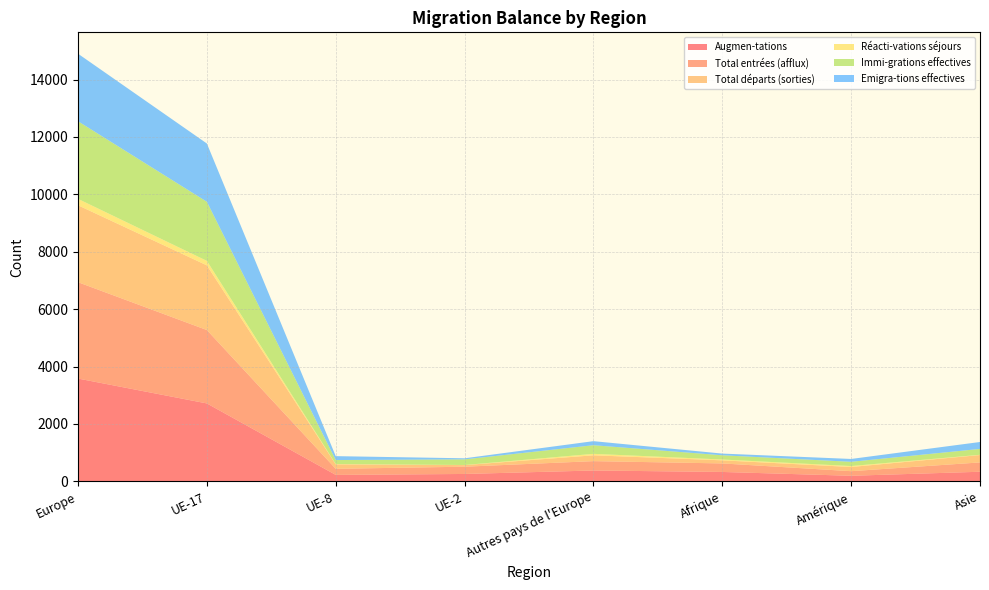

Reading right to left, extract all data points from this chart.

Augmen-tations: Asie=333	Amérique=193	Afrique=326	Autres pays de l'Europe=377	UE-2=256	UE-8=223	UE-17=2714	Europe=3581
Total entrées (afflux): Asie=325	Amérique=160	Afrique=297	Autres pays de l'Europe=326	UE-2=253	UE-8=213	UE-17=2558	Europe=3358
Total départs (sorties): Asie=258	Amérique=146	Afrique=108	Autres pays de l'Europe=203	UE-2=56	UE-8=155	UE-17=2254	Europe=2681
Réacti-vations séjours: Asie=8	Amérique=33	Afrique=29	Autres pays de l'Europe=51	UE-2=3	UE-8=10	UE-17=156	Europe=223
Immi-grations effectives: Asie=205	Amérique=148	Afrique=147	Autres pays de l'Europe=301	UE-2=196	UE-8=140	UE-17=2060	Europe=2705
Emigra-tions effectives: Asie=241	Amérique=99	Afrique=59	Autres pays de l'Europe=141	UE-2=38	UE-8=136	UE-17=2030	Europe=2354